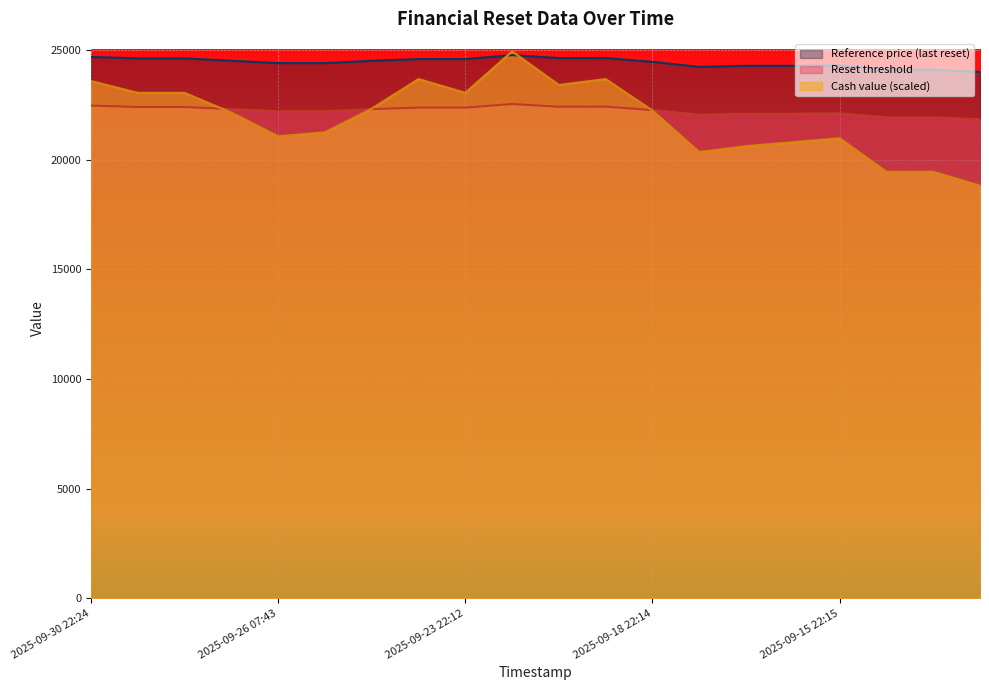

What is the label of the 10th point from the left?

2025-09-22 22:14